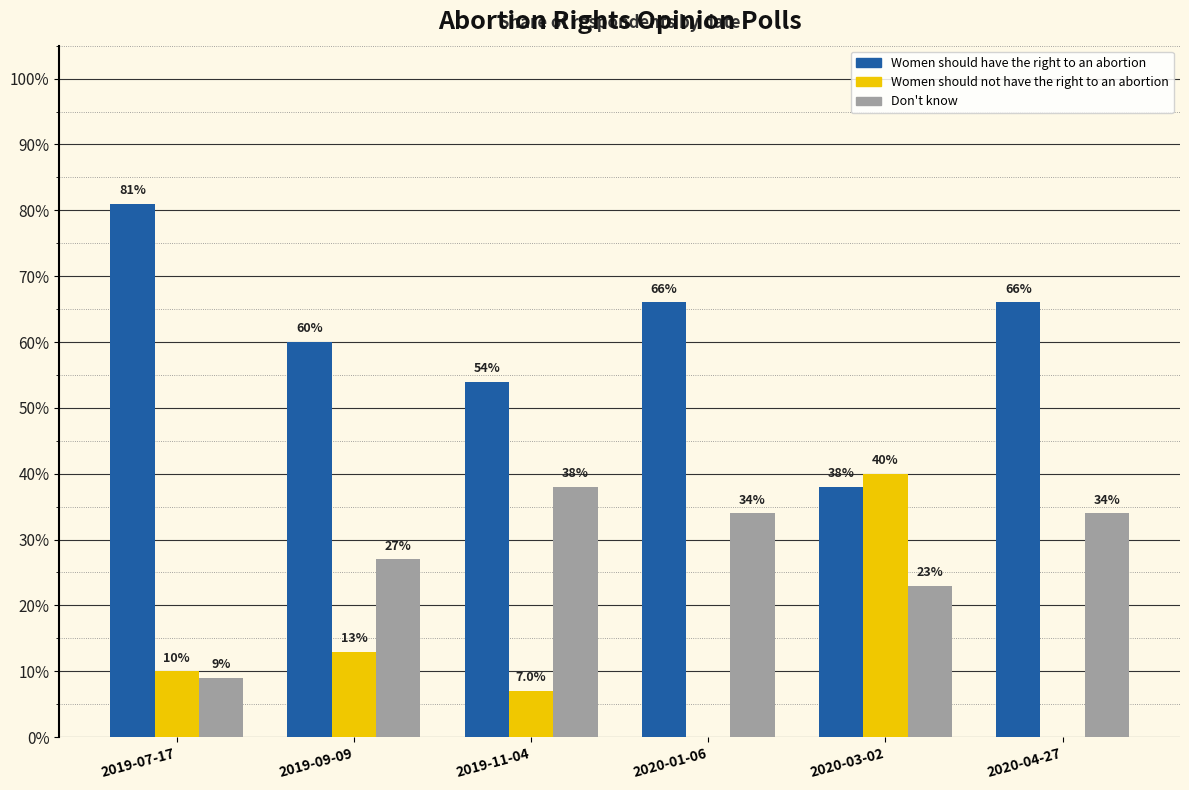

What is the sum of the Don't know values at 2019-07-17 and 2019-09-09?

0.4